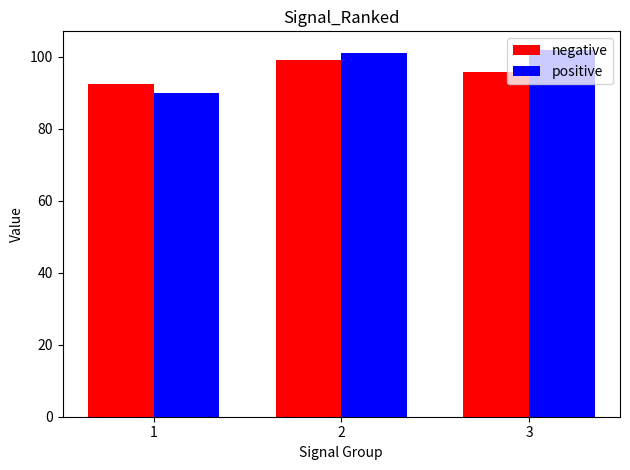

Is the value of negative at 3 greater than the value of positive at 2?

No